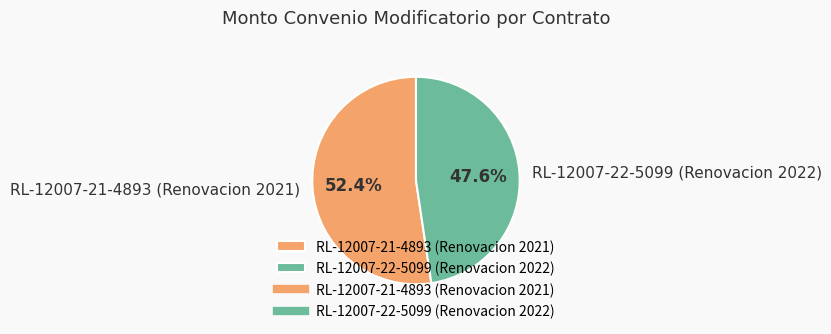

To the nearest percent, what is the difference between the largest and smallest slice percentages?

5%